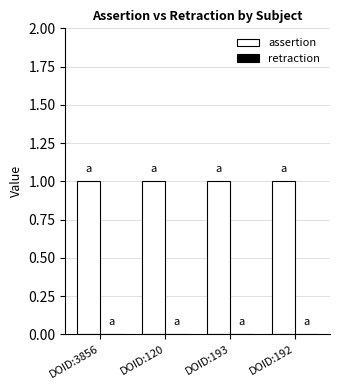

What is the label of the 3rd bar from the left?

DOID:193